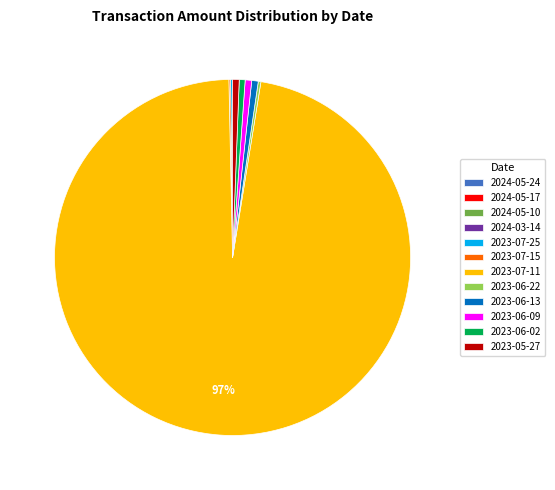

What is the largest slice in the pie chart?

2023-07-11